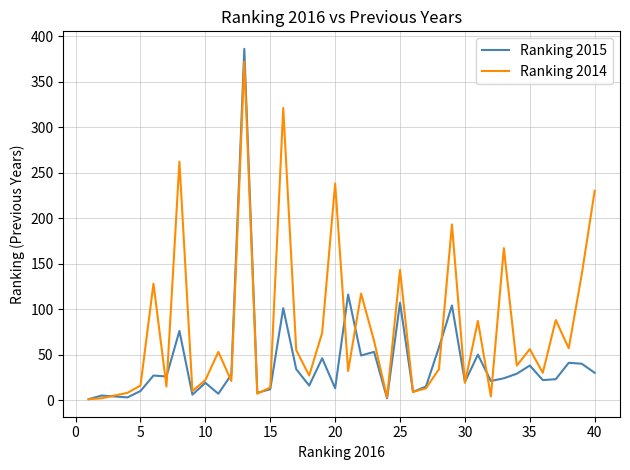

Which series has the largest range (max minus min)?

Ranking 2015